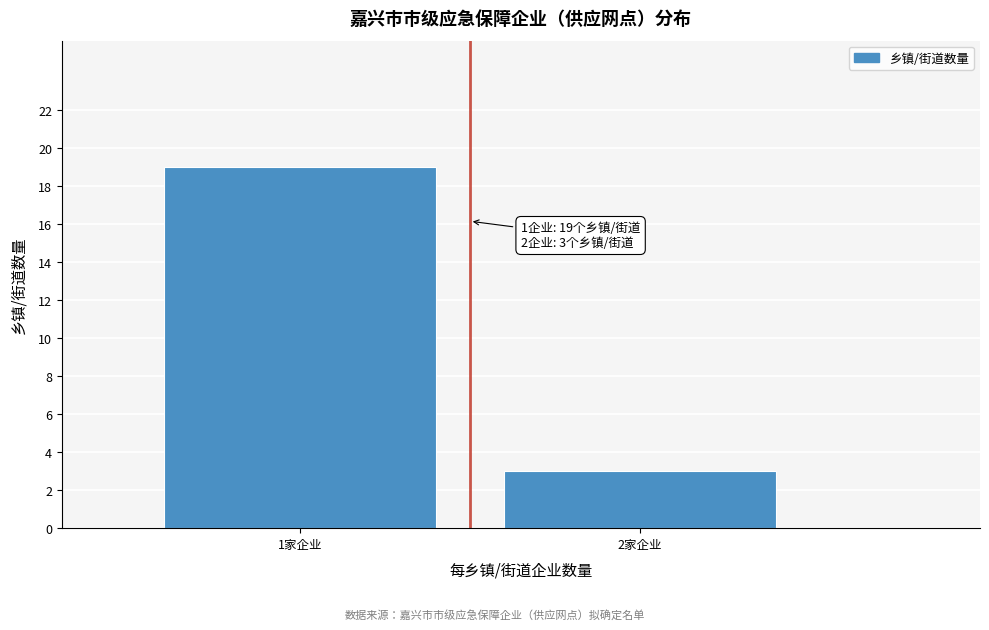

Reading left to right, list all the values displayed in this chart.

19	3